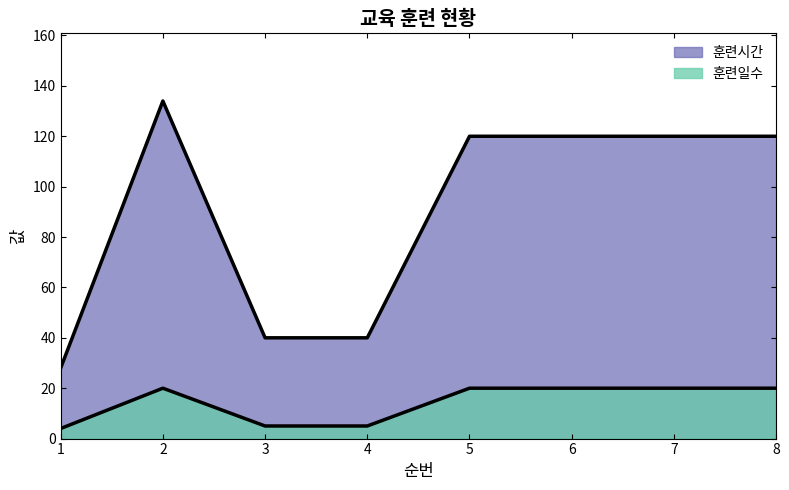

What is the average value of the 훈련일수 series?

14